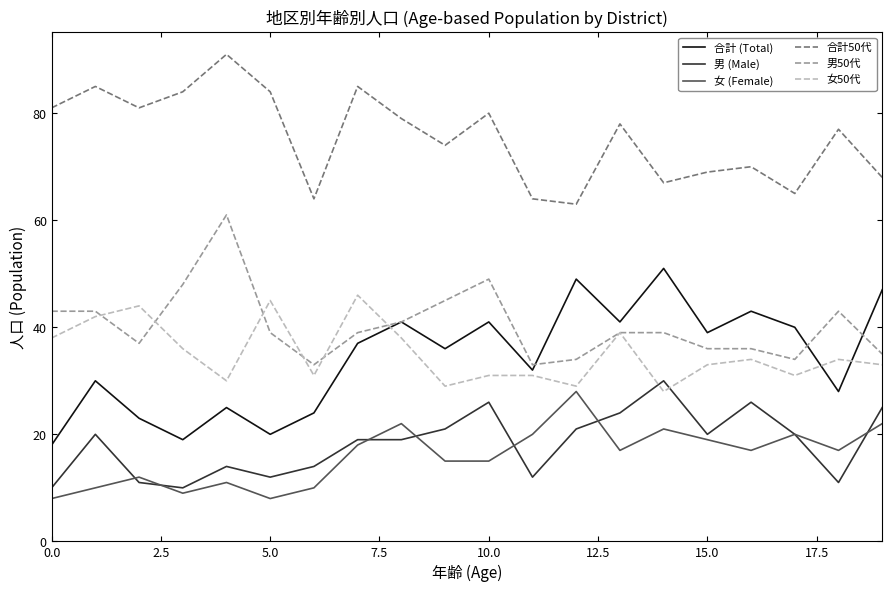

What is the average value of the 男50代 series?

40